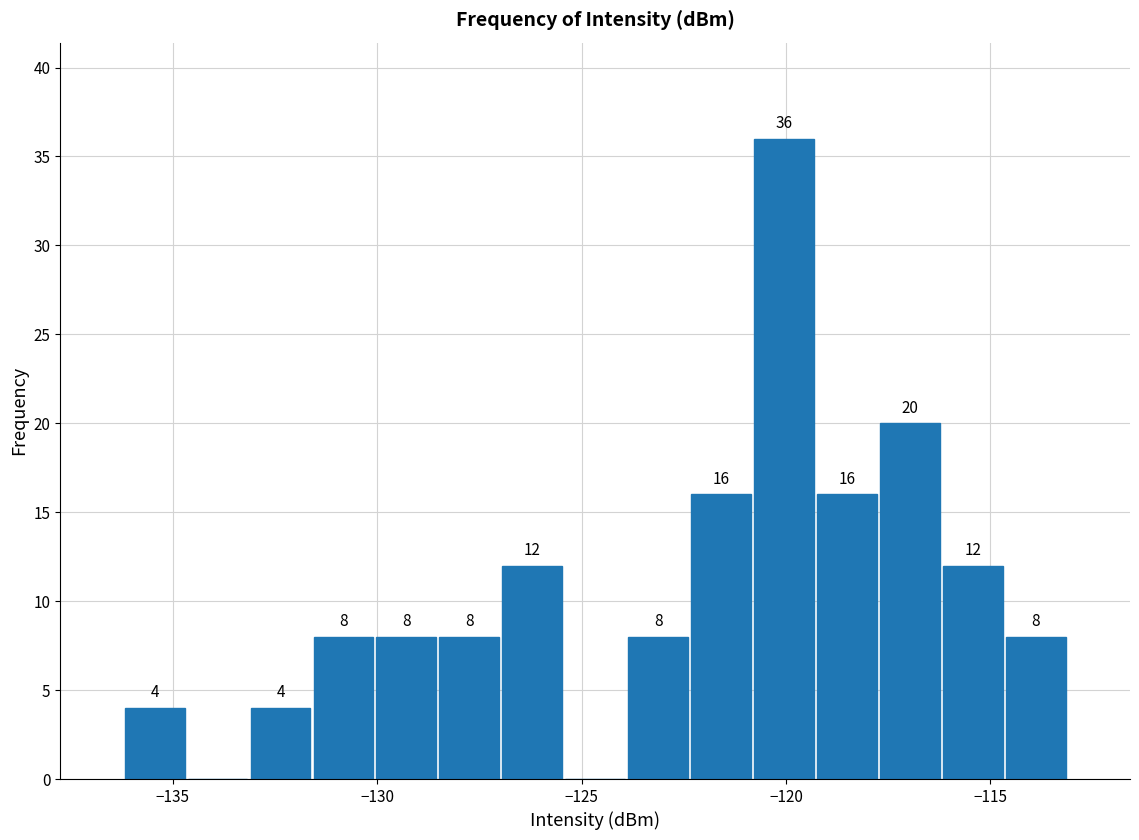

Read against the x-axis, roughly where is the centre of the tallest bar?

-120.0